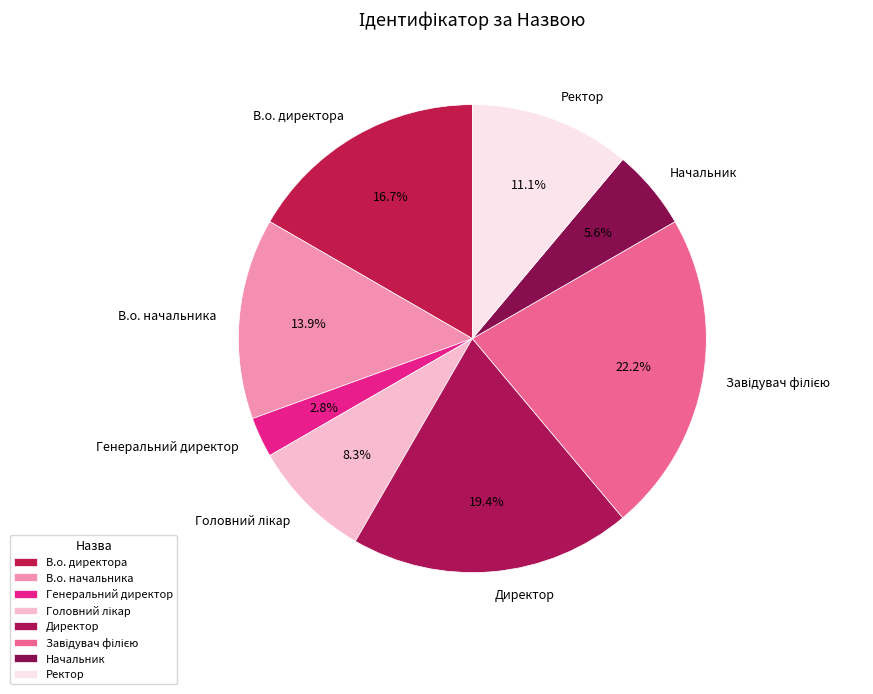

How many slices are in this pie chart?

8